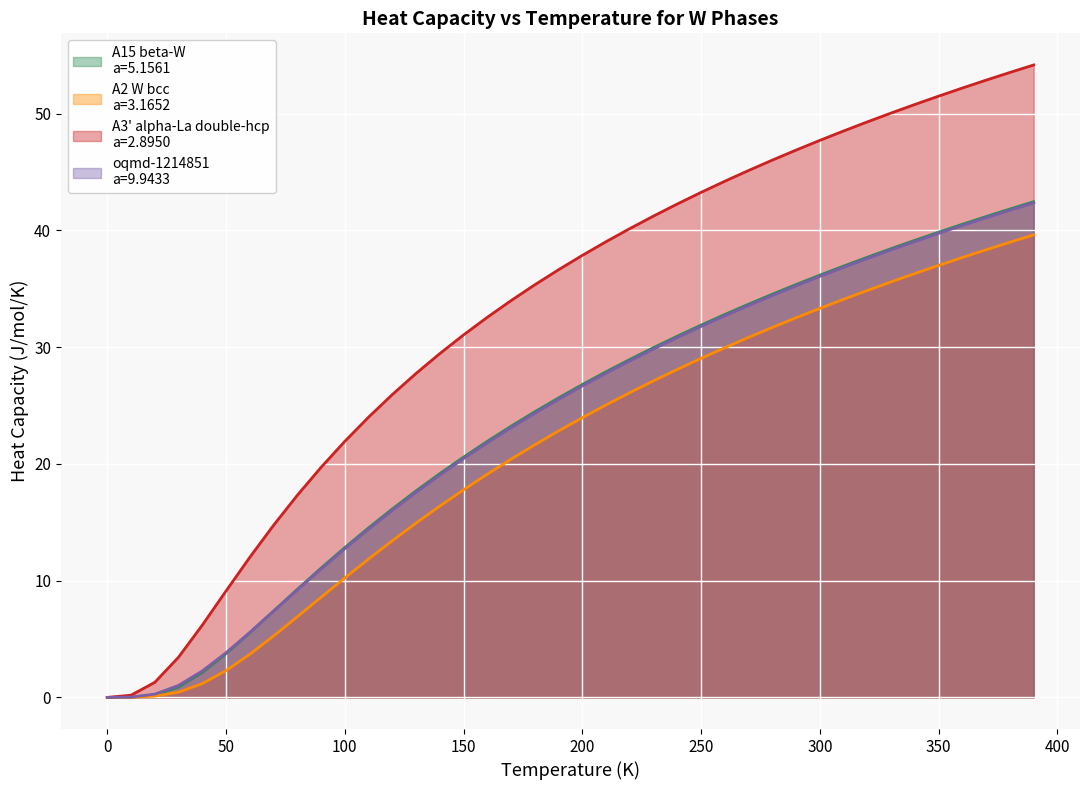

What is the maximum value shown in the chart?

54.2